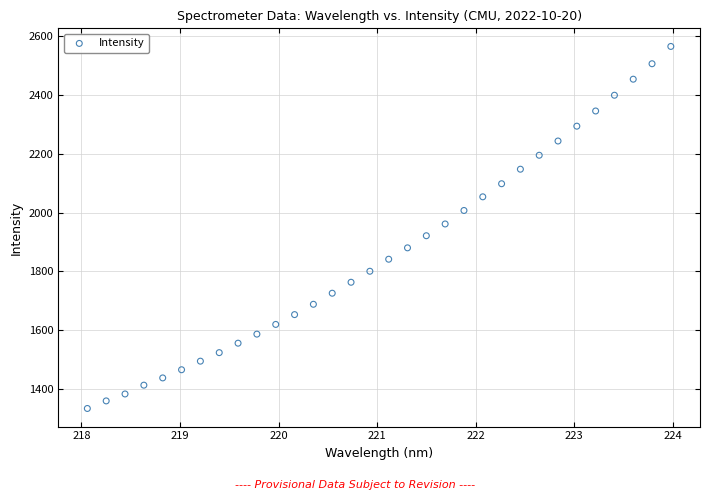

What is the range of X values (max minus min)?

5.9